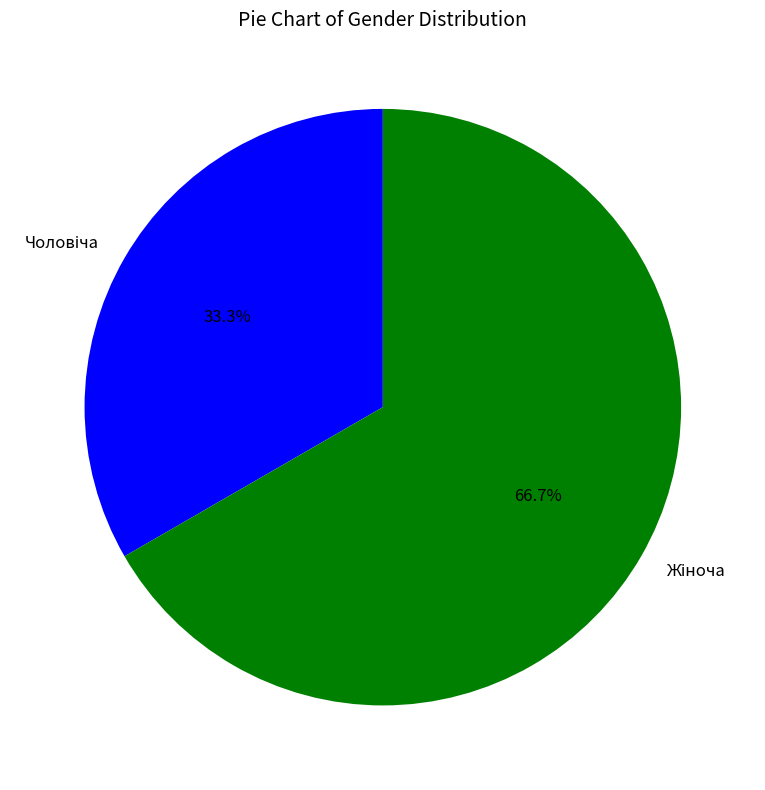

How many slices are in this pie chart?

2